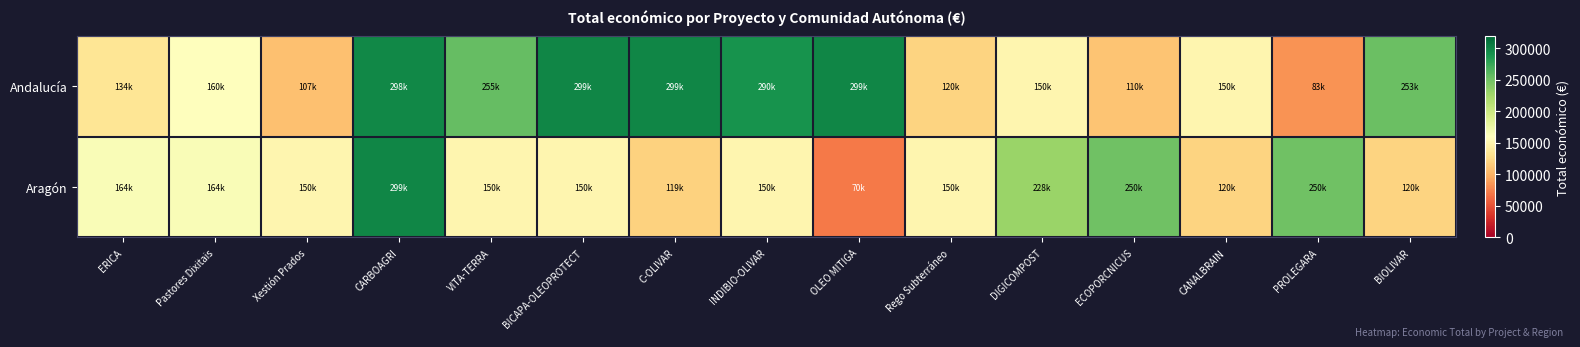

What is the difference between the highest and lowest values at VITA-TERRA?

105921